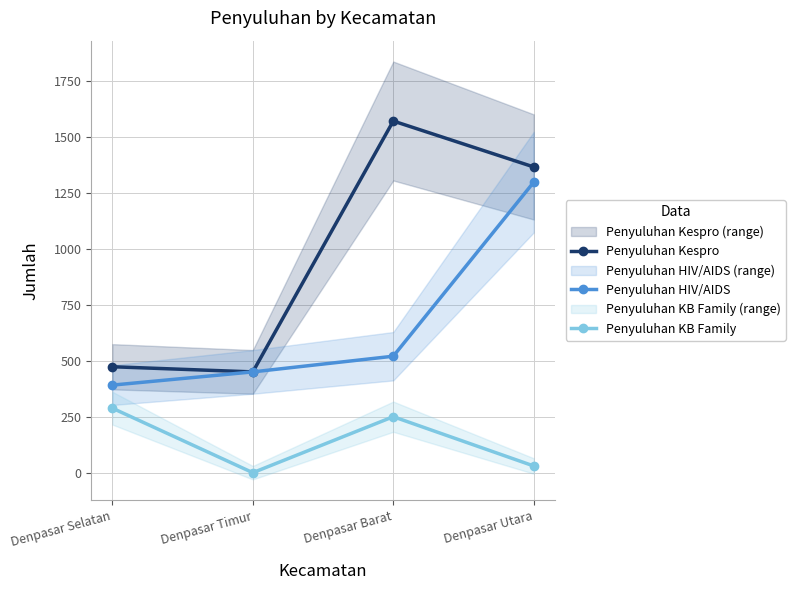

Where is the first local maximum for Penyuluhan Kespro?

Denpasar Barat